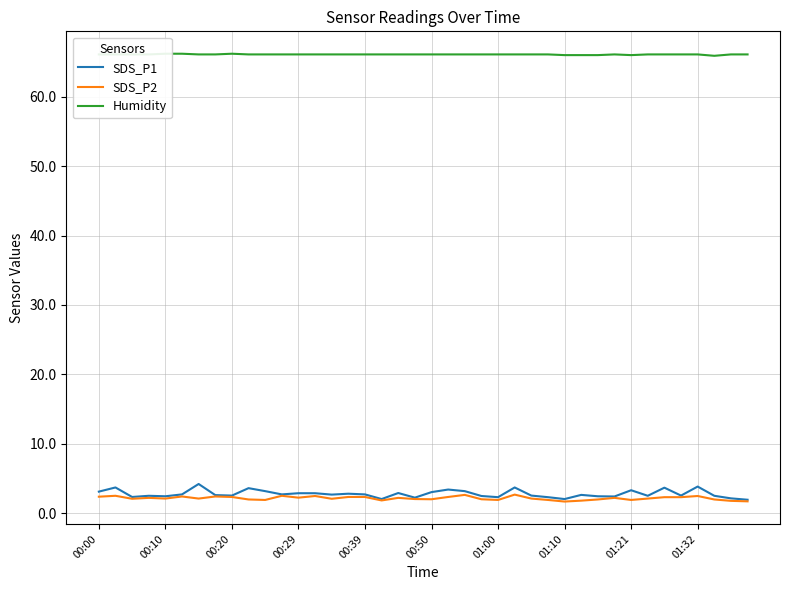

Reading right to left, list all the values displayed in this chart.

SDS_P1: 1.9	2.1	2.5	3.8	2.5	3.7	2.5	3.3	2.4	2.4	2.6	2.0	2.3	2.5	3.7	2.3	2.5	3.2	3.4	3.0	2.2	2.9	2.0	2.7	2.8	2.7	2.9	2.9	2.7	3.2	3.6	2.5	2.6	4.2	2.7	2.4	2.5	2.3	3.7	3.1
SDS_P2: 1.7	1.8	2.0	2.5	2.3	2.3	2.1	1.9	2.2	2.0	1.8	1.7	1.9	2.1	2.7	1.9	2.0	2.6	2.3	2.0	2.0	2.2	1.8	2.3	2.3	2.1	2.5	2.2	2.5	1.9	2.0	2.3	2.4	2.1	2.4	2.1	2.2	2.1	2.5	2.4
Humidity: 66.1	66.1	65.9	66.1	66.1	66.1	66.1	66.0	66.1	66.0	66.0	66.0	66.1	66.1	66.1	66.1	66.1	66.1	66.1	66.1	66.1	66.1	66.1	66.1	66.1	66.1	66.1	66.1	66.1	66.1	66.1	66.2	66.1	66.1	66.2	66.2	66.1	66.1	66.1	66.1